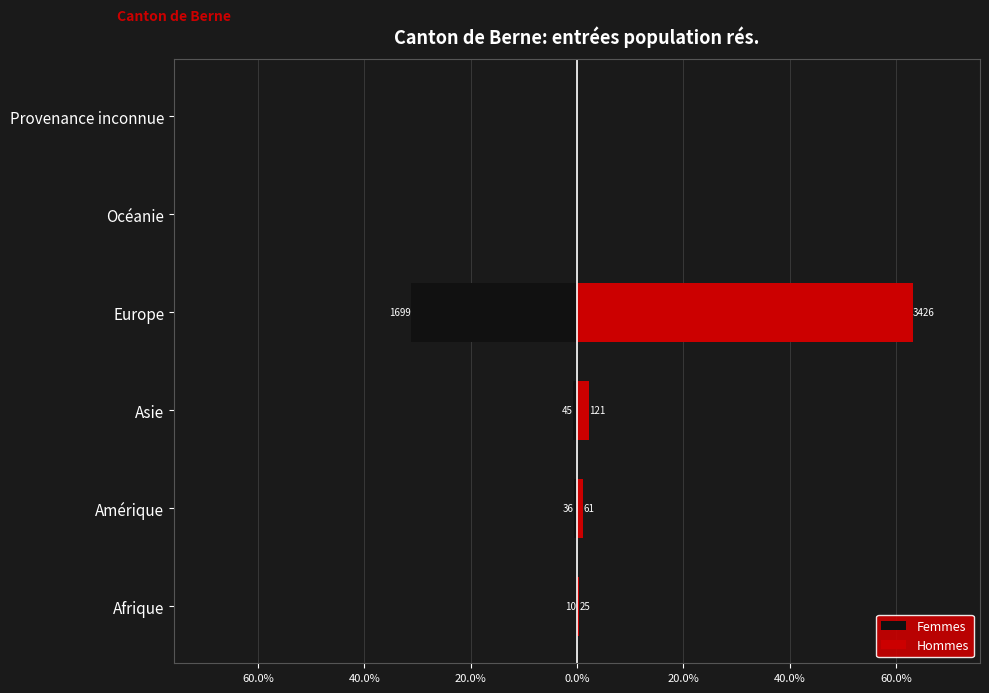

How many bars are there in total?

12